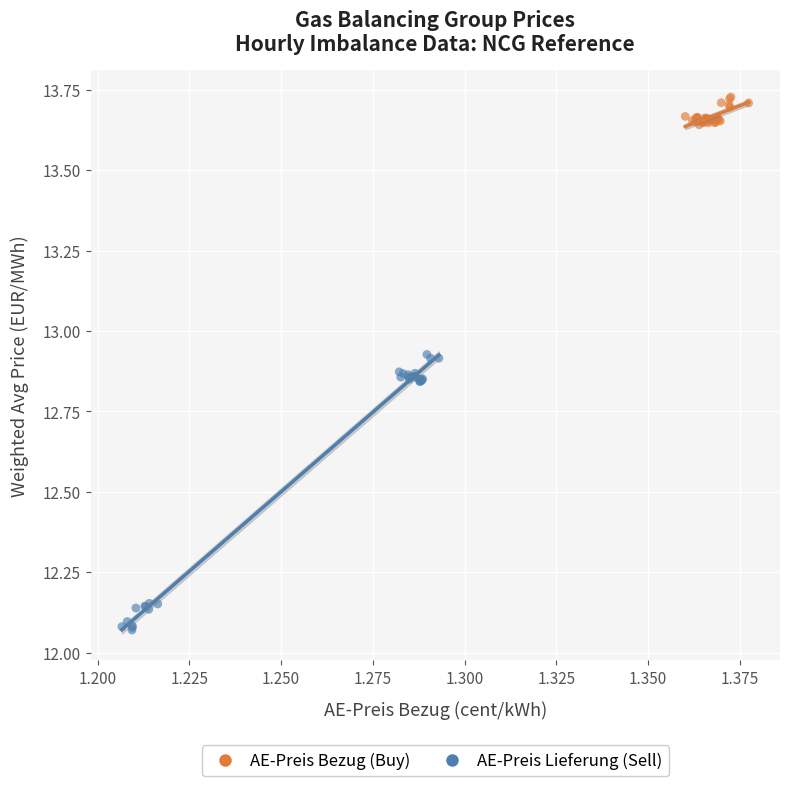

Which series has the largest Y range (max minus min)?

AE-Preis Lieferung (Sell)